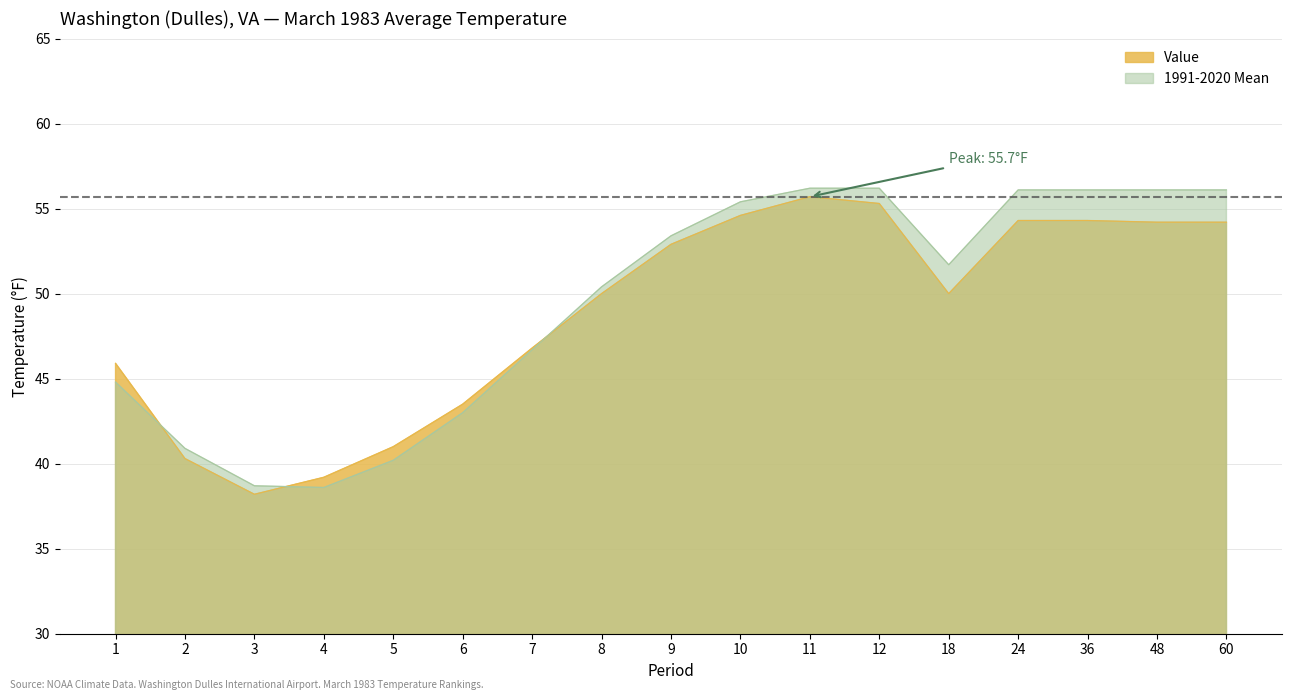

What is the sum of the 1991-2020 Mean values at 60 and 8?

106.5